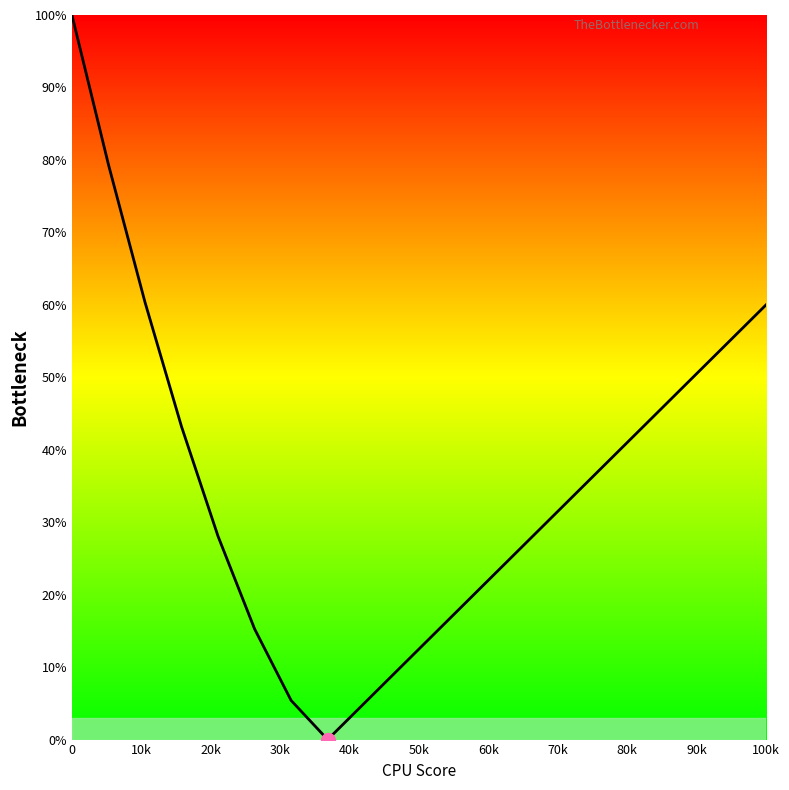

What is the average value?

36.1